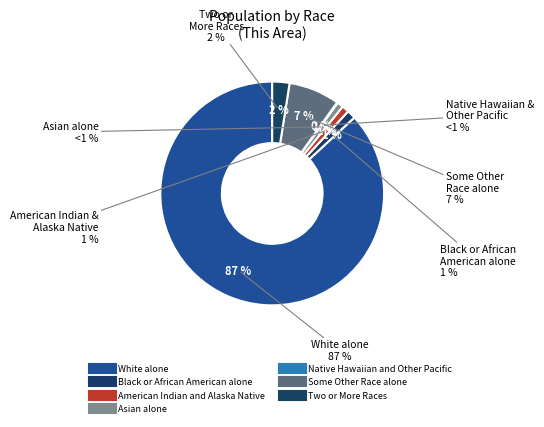

Rank the categories by value from highest to lowest.

White alone, Some Other Race alone, Two or More Races, Black or African American alone, American Indian and Alaska Native, Asian alone, Native Hawaiian and Other Pacific